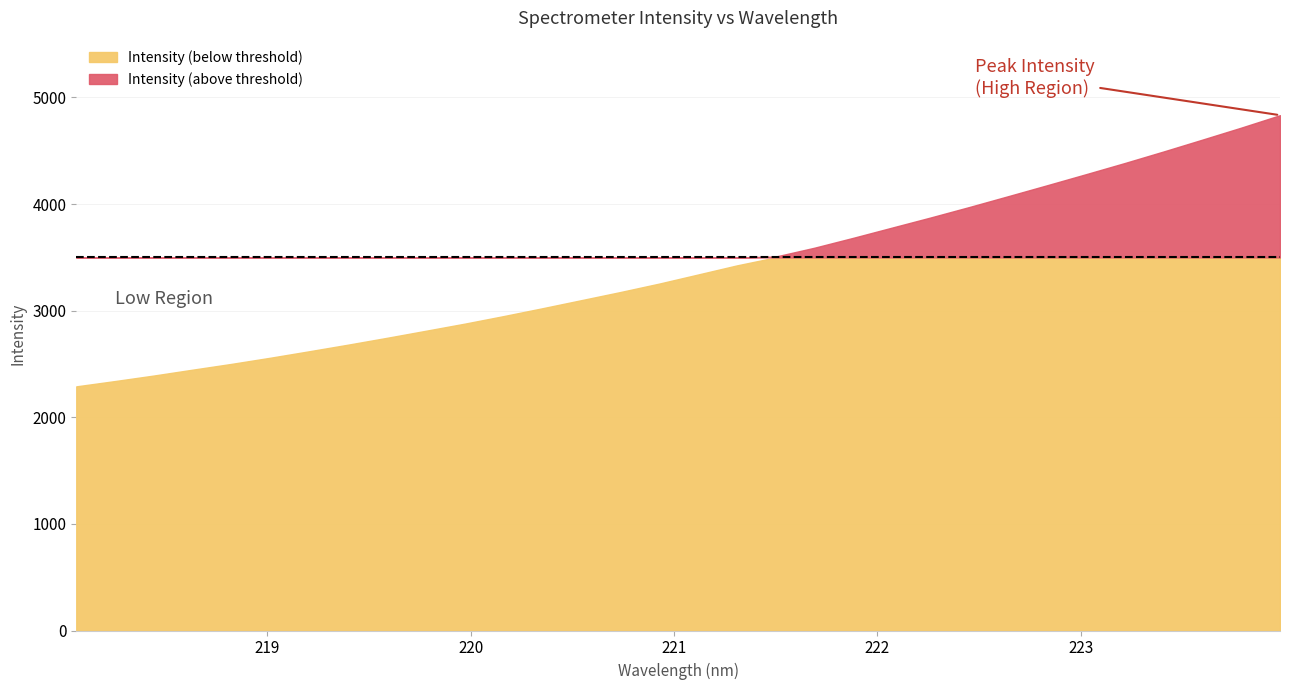

Rank the categories by value from lowest to highest.

218.0596, 218.2508, 218.442, 218.6332, 218.8244, 219.0156, 219.2067, 219.3979, 219.589, 219.7801, 219.9712, 220.1623, 220.3533, 220.5444, 220.7354, 220.9264, 221.1174, 221.3083, 221.4993, 221.6902, 221.8812, 222.0721, 222.263, 222.4538, 222.6447, 222.8355, 223.0264, 223.2172, 223.408, 223.5987, 223.7895, 223.9802